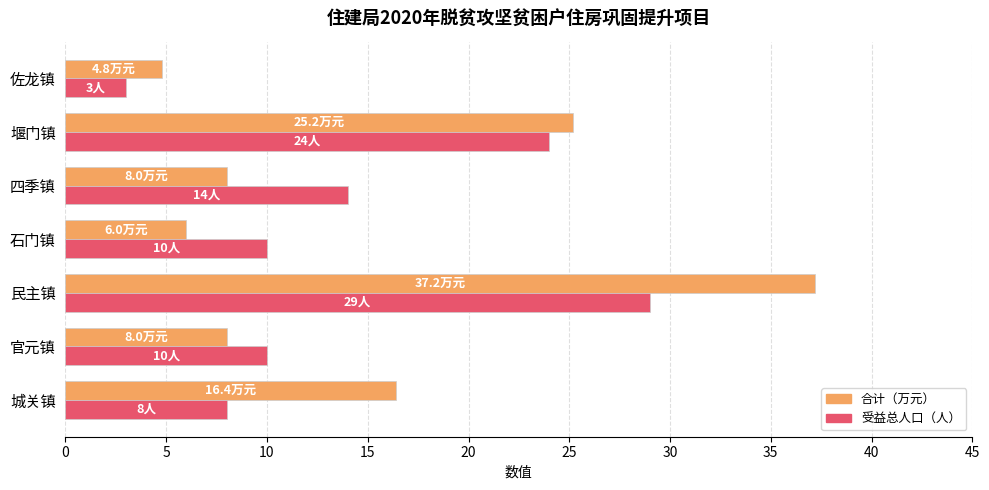

List the series in order of their peak value, highest first.

合计（万元）, 受益总人口（人）